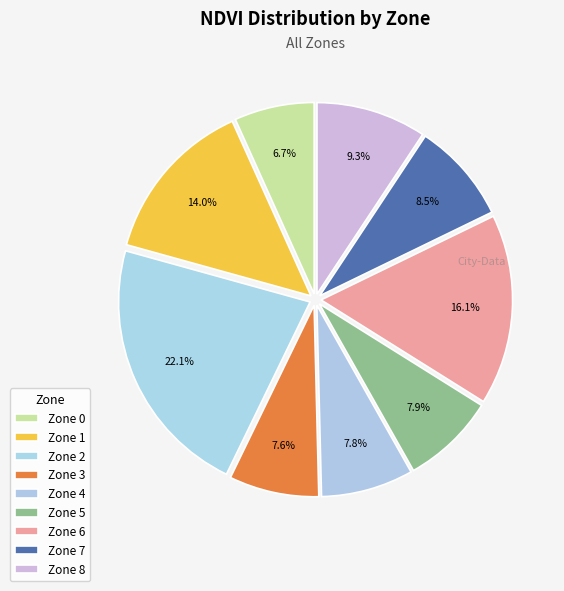

Which category has the smallest portion of the pie?

Zone 0